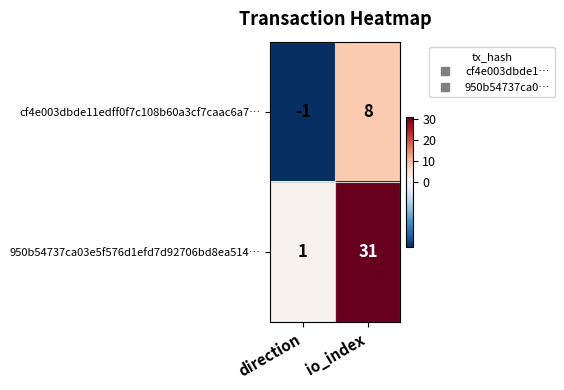

How many series are shown in this chart?

2